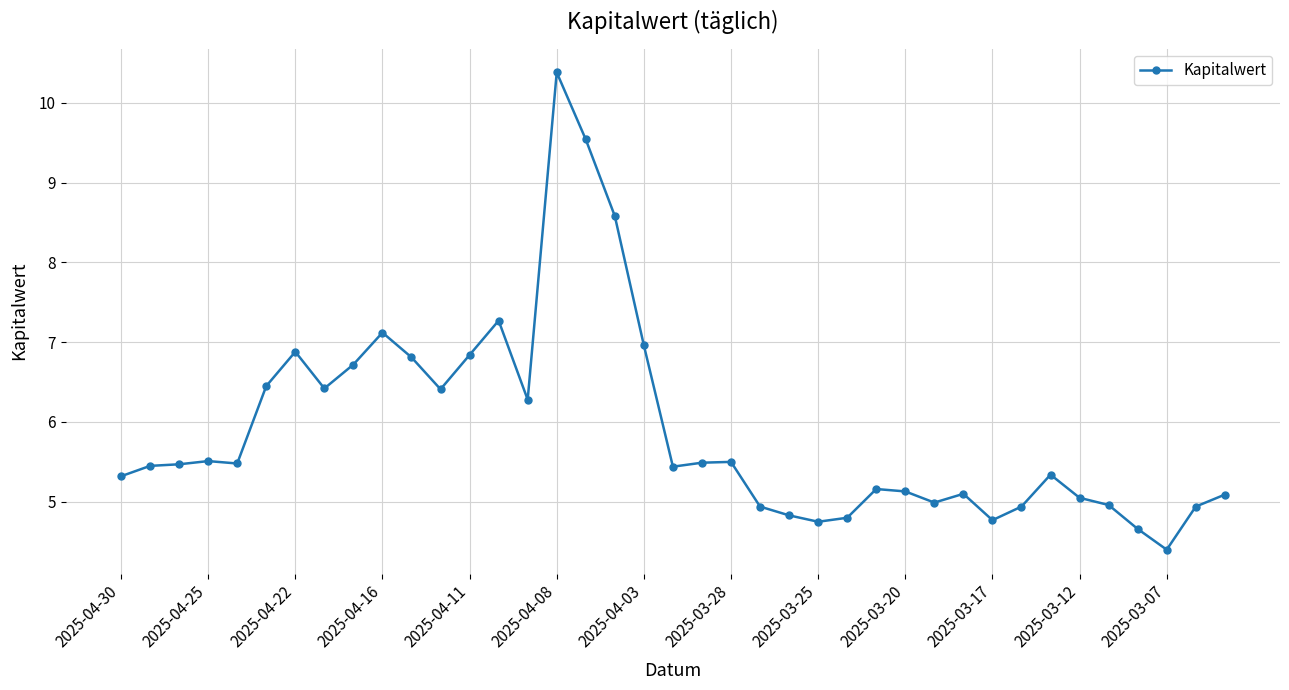

True or false: the data has more than 0 interior local peaks.

True